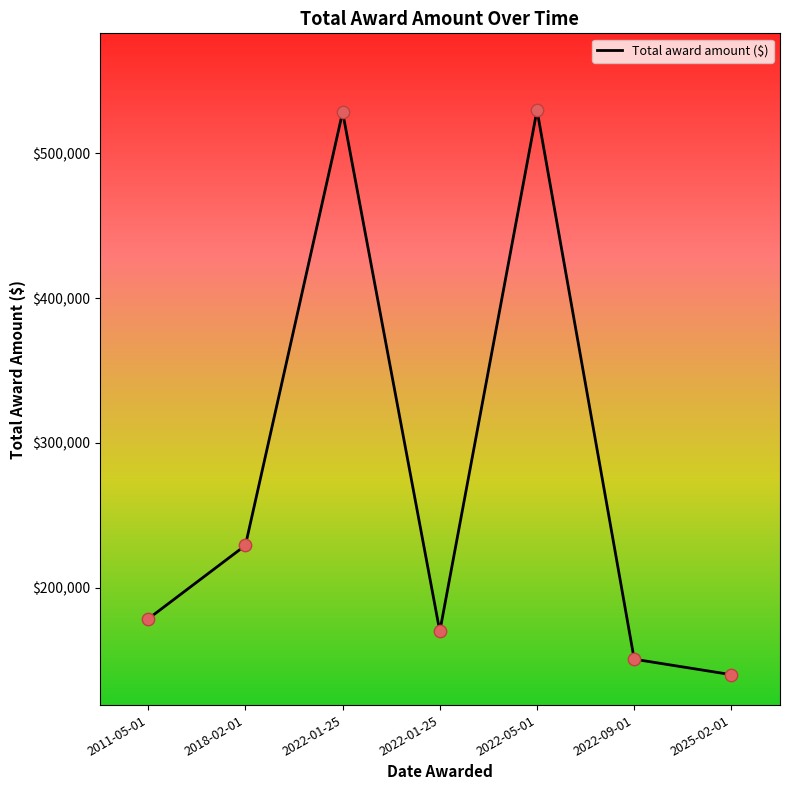

What is the ratio of the value at 2025-02-01 to the value at 2022-09-01?

0.9